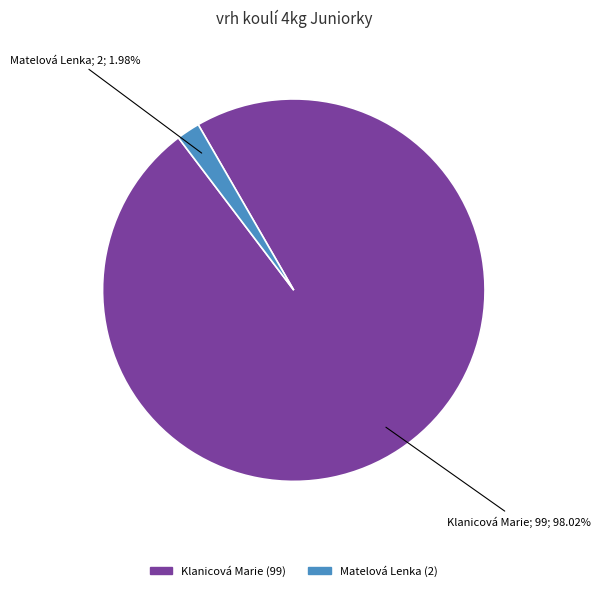

Is there any slice that represents more than half of the pie?

Yes